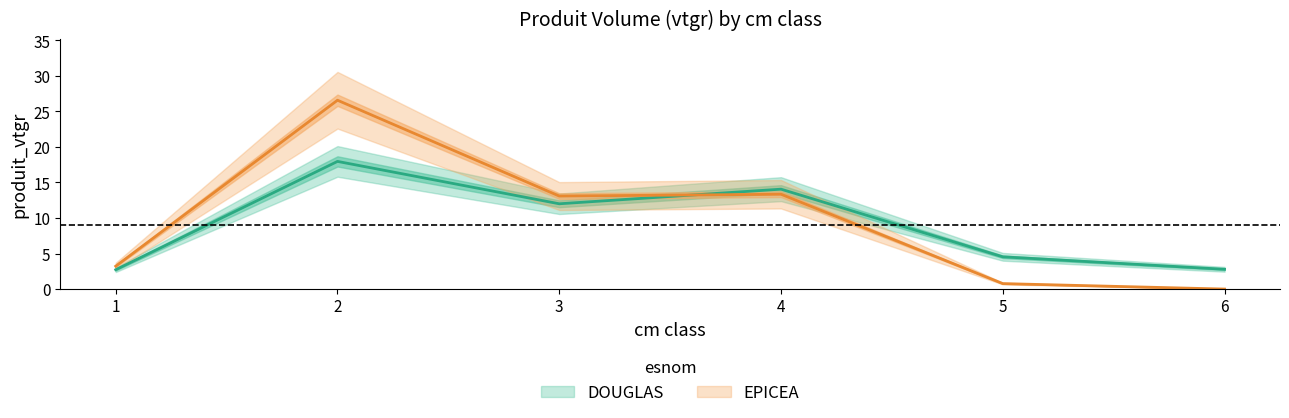

What is the maximum value for EPICEA?

26.6